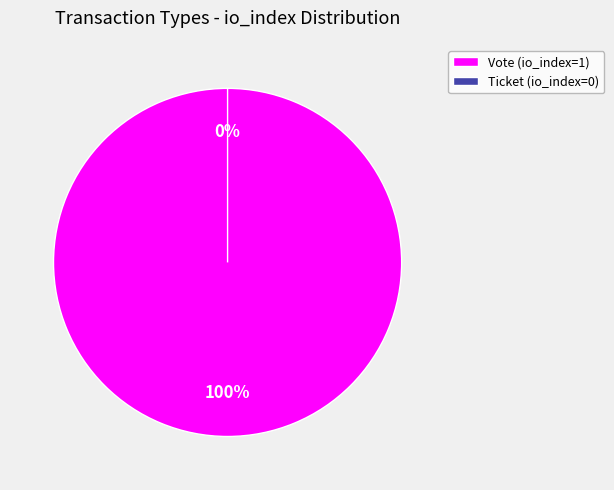

What percentage is the Vote (io_index=1) slice, to the nearest percent?

100%